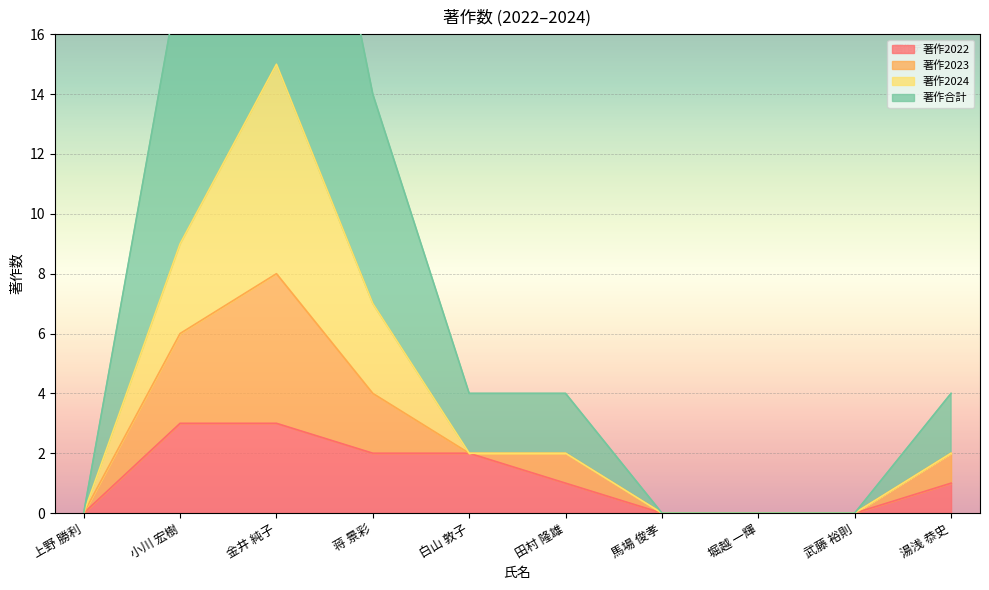

The 著作2022 series shows 2 at 田村 隆雄. True or false?

False